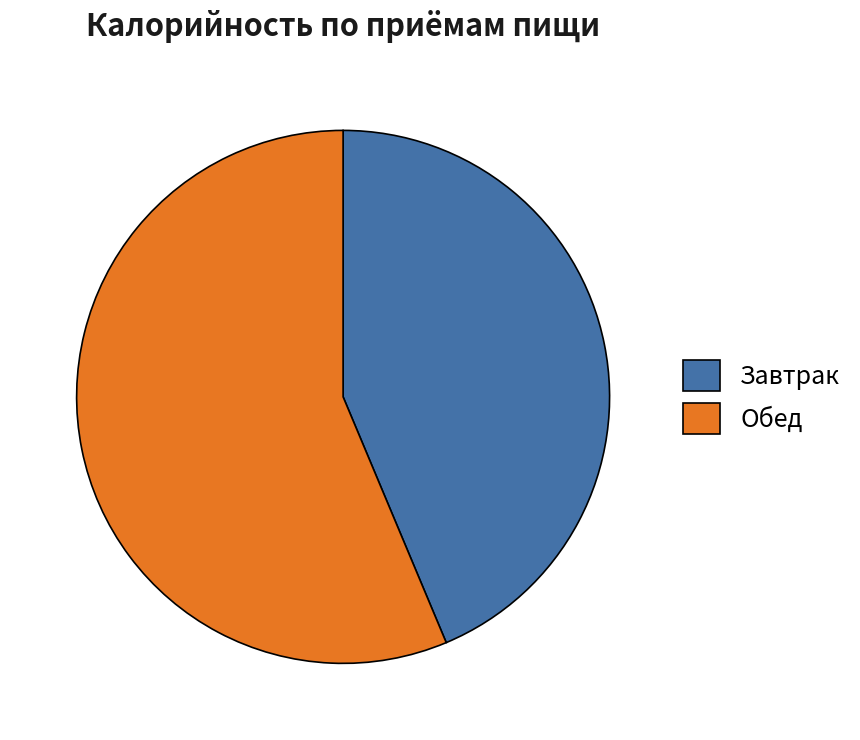

What is the ratio of the value at Завтрак to the value at Обед?

0.8